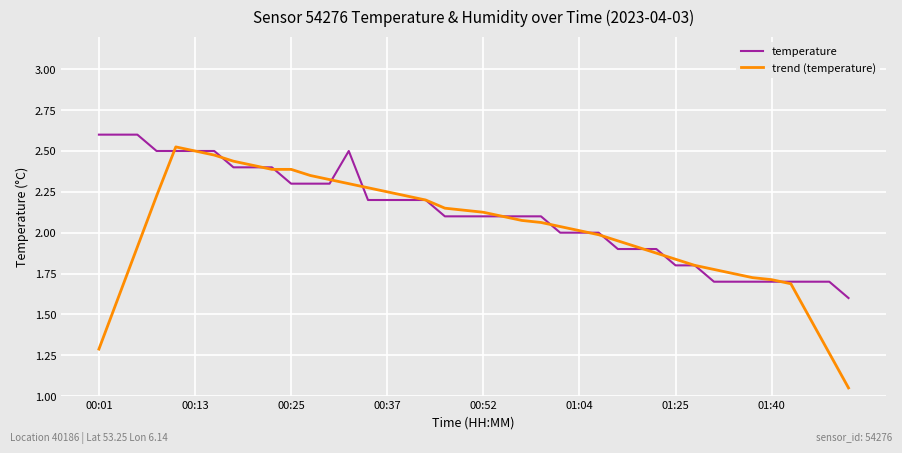

How many lines are shown in the chart?

2